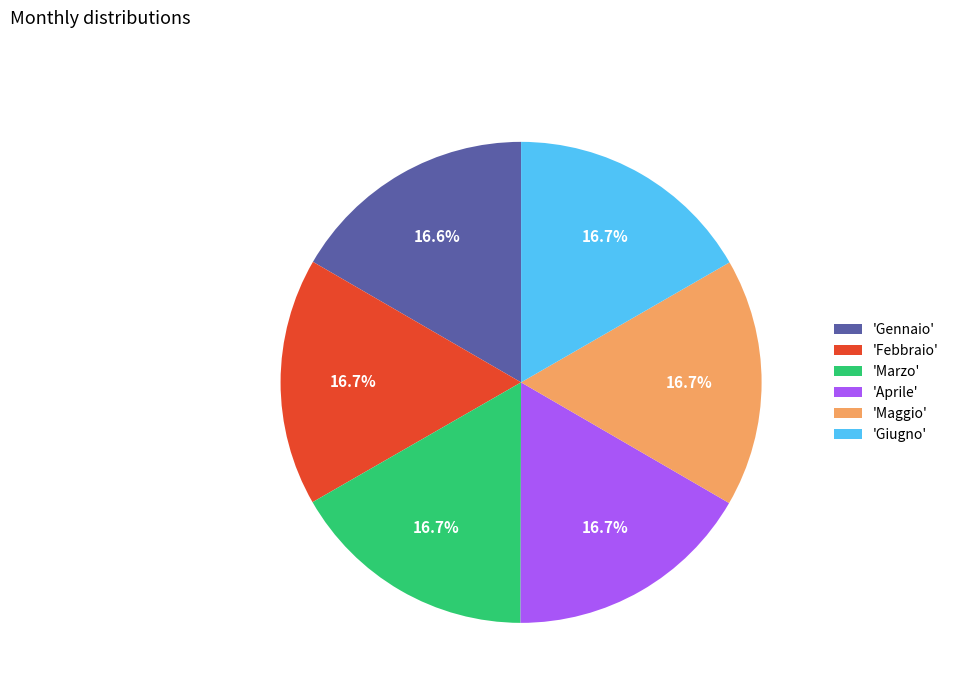

What portion of the pie excludes 'Febbraio'?

83.3%